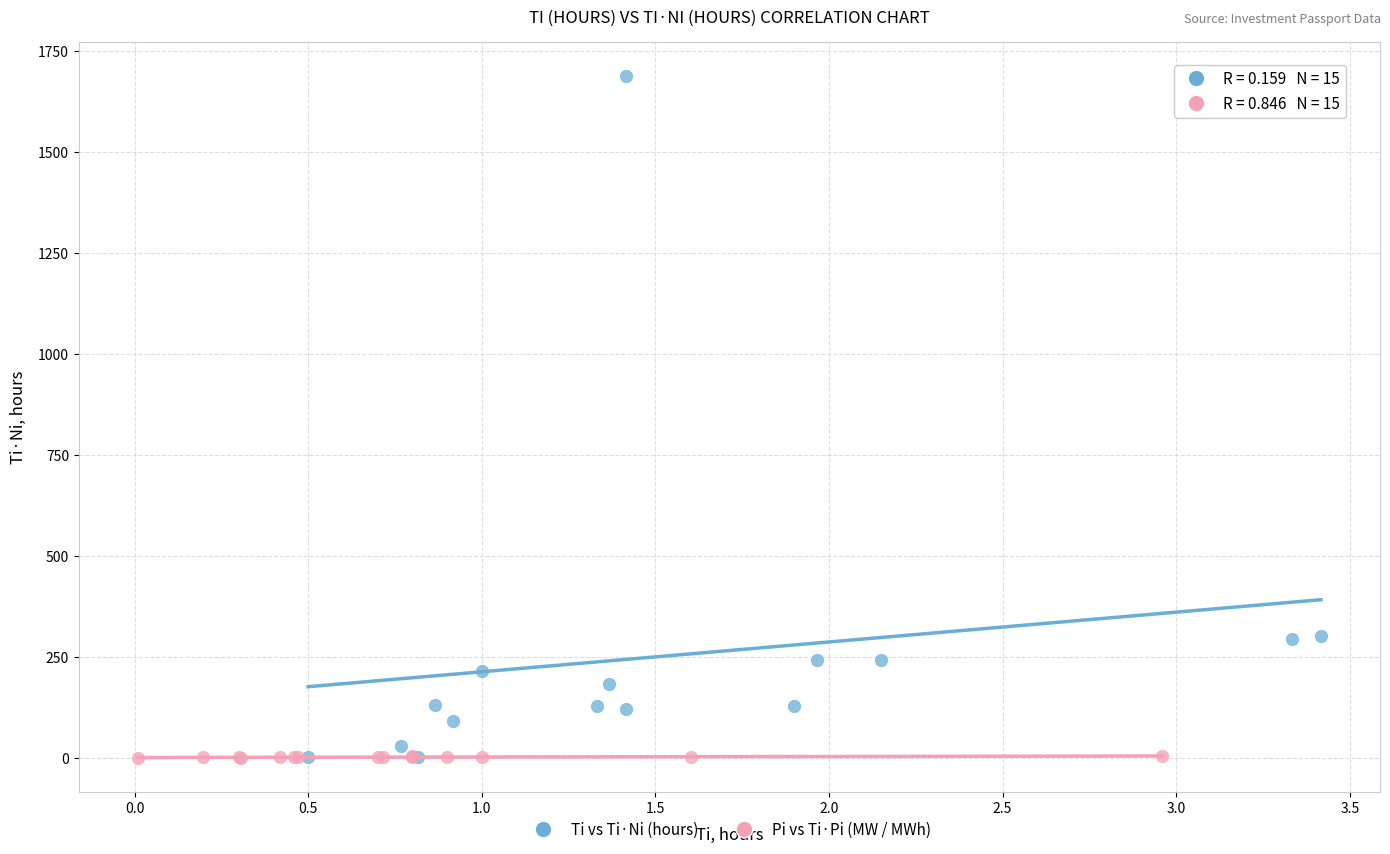

Which series reaches the maximum Y coordinate?

Ti vs Ti·Ni (hours)